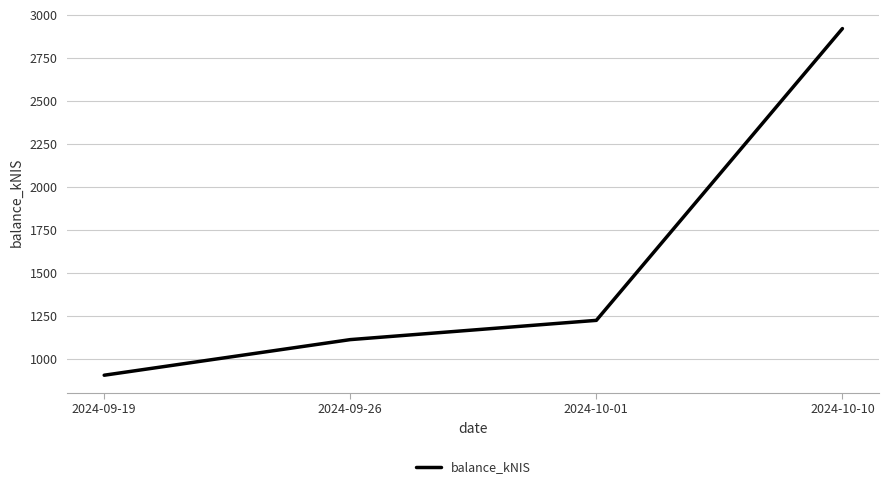

What is the ratio of the value at 2024-09-26 to the value at 2024-10-01?

0.9